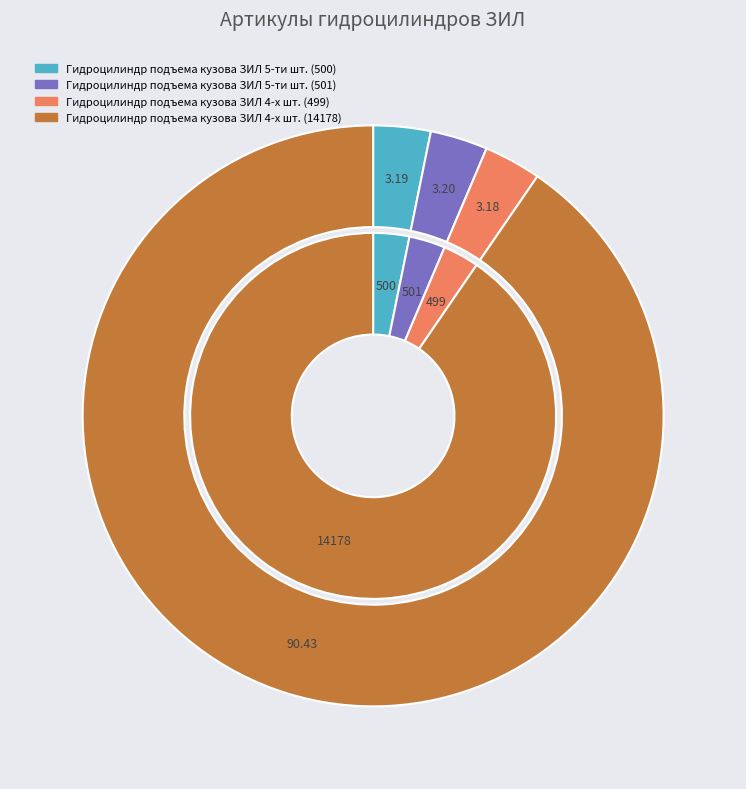

Which category accounts for the majority?

Гидроцилиндр подъема кузова ЗИЛ 4-х шт. (14178)